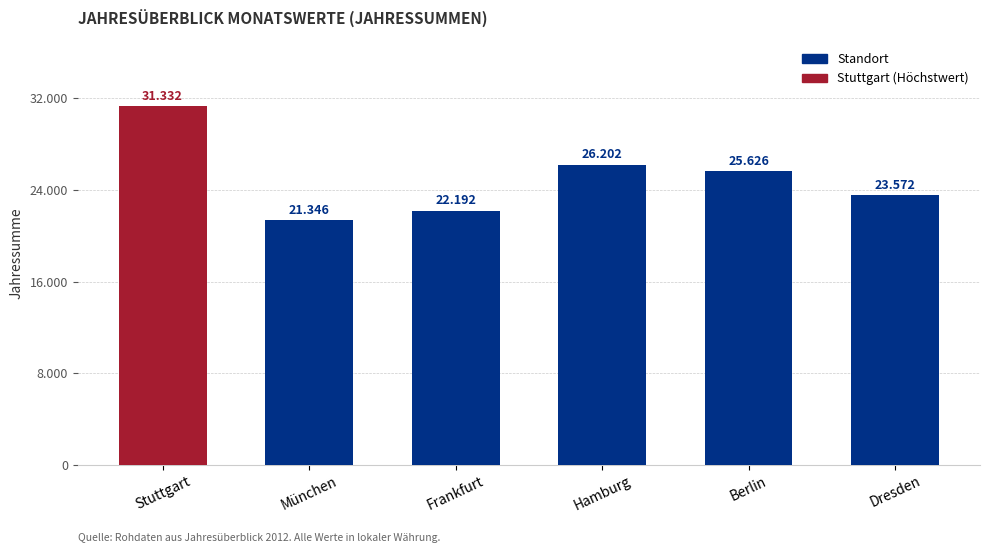

What is the sum of all values?

150270